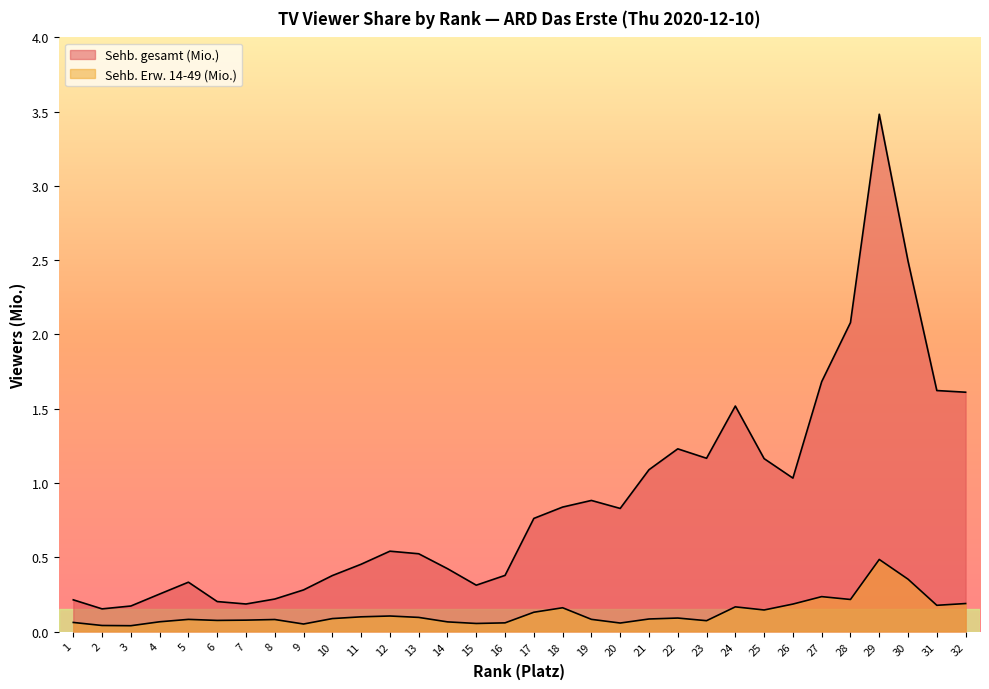

Count the number of data series in this chart.

2